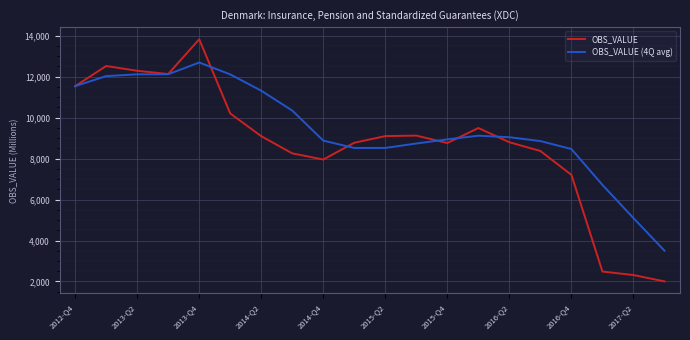

Count the number of data series in this chart.

2